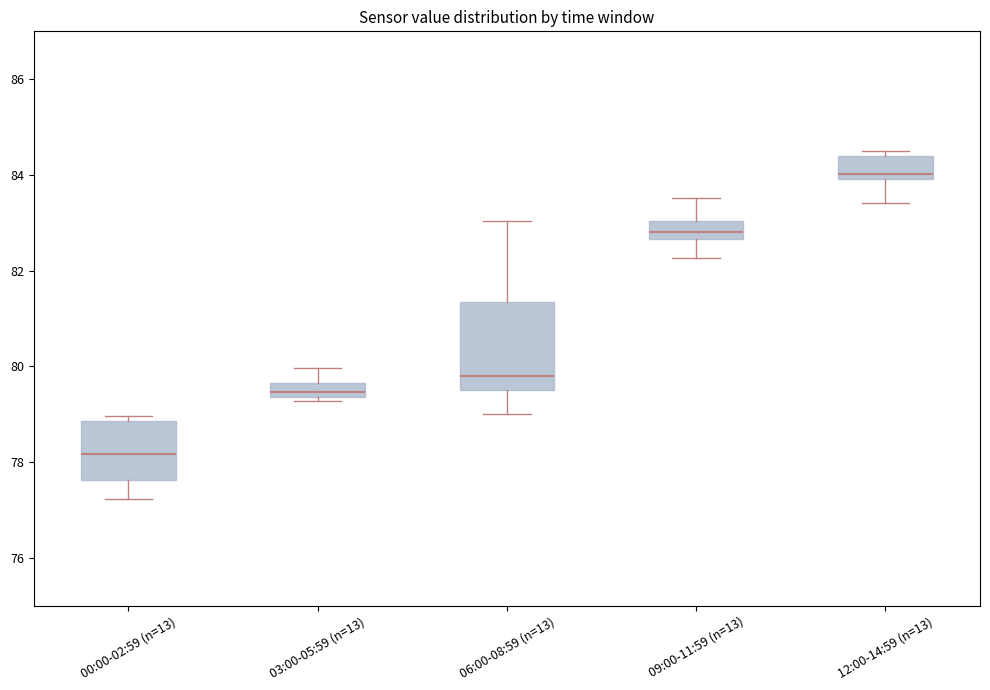

Which box is the tallest, from its lower edge to its upper edge?

06:00-08:59 (n=13)